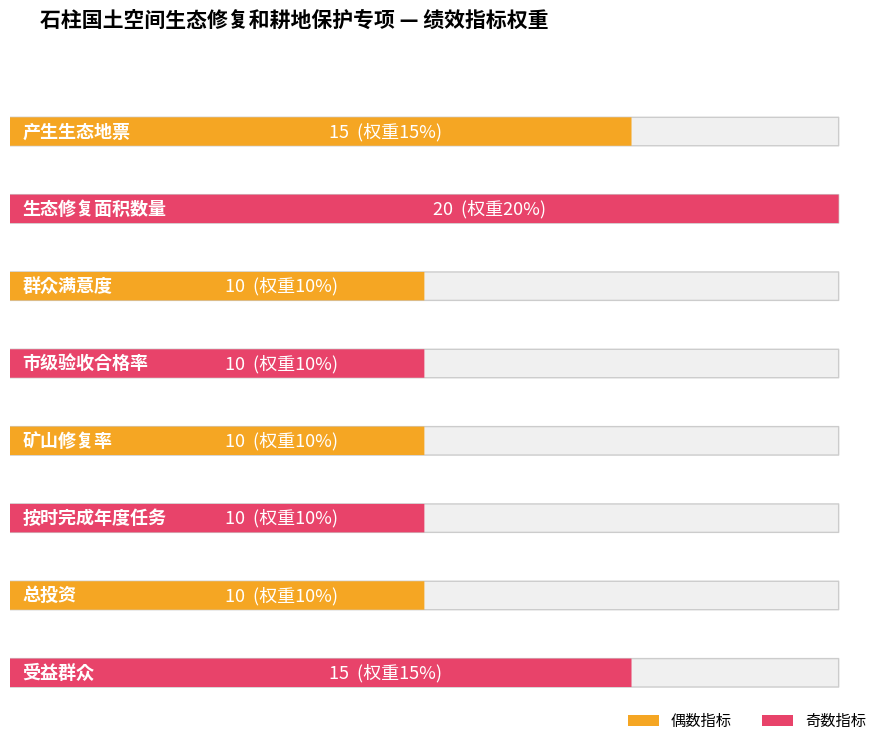

Which label corresponds to the largest value in the chart?

生态修复面积数量